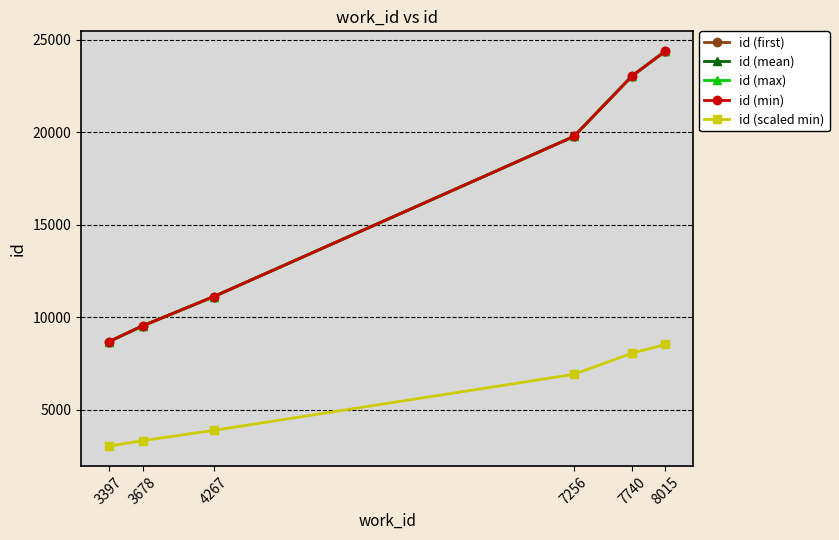

Does the chart display data point markers on the line(s)?

Yes